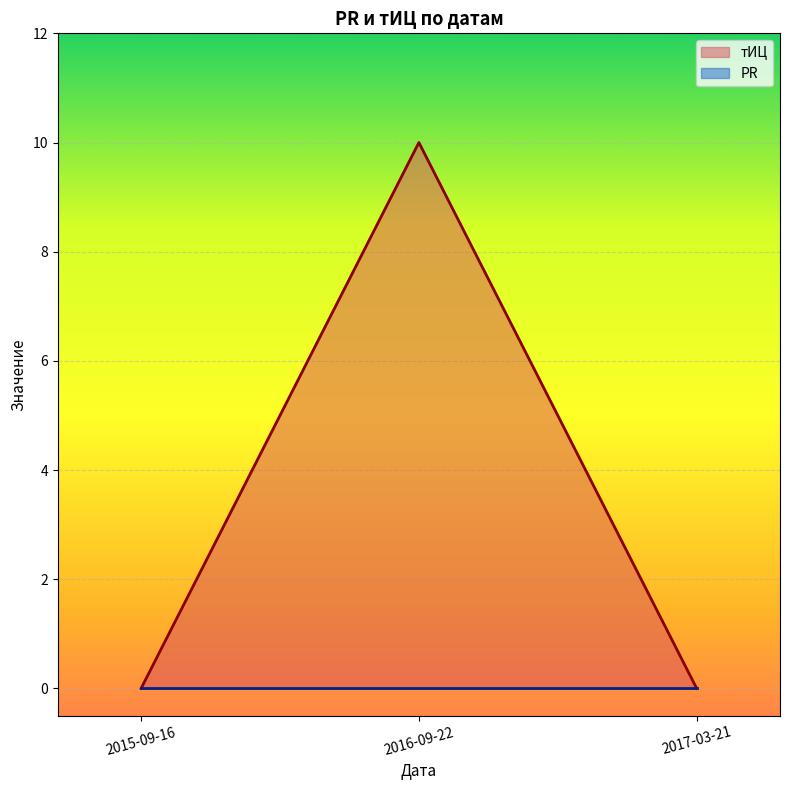

How many lines are shown in the chart?

2